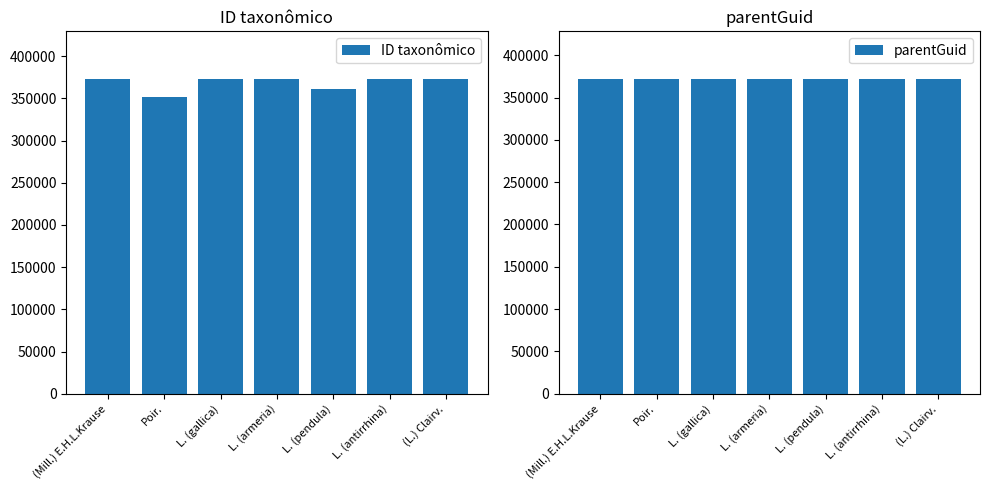

Which series has the largest total across all categories?

parentGuid